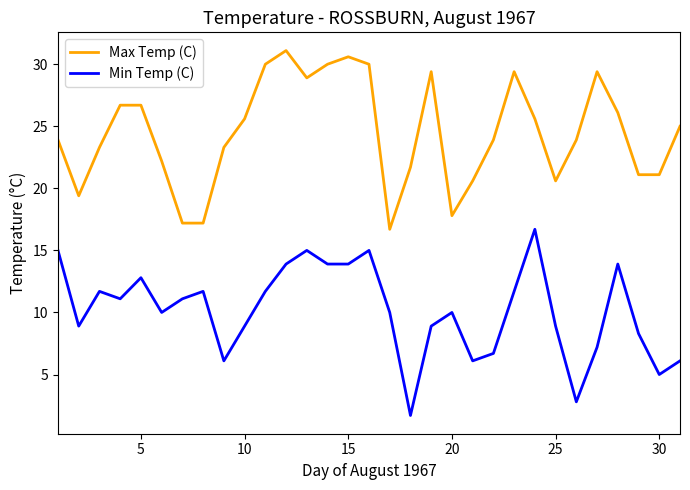

What is the difference between the maximum and second lowest values in the Min Temp (C) series?

13.9